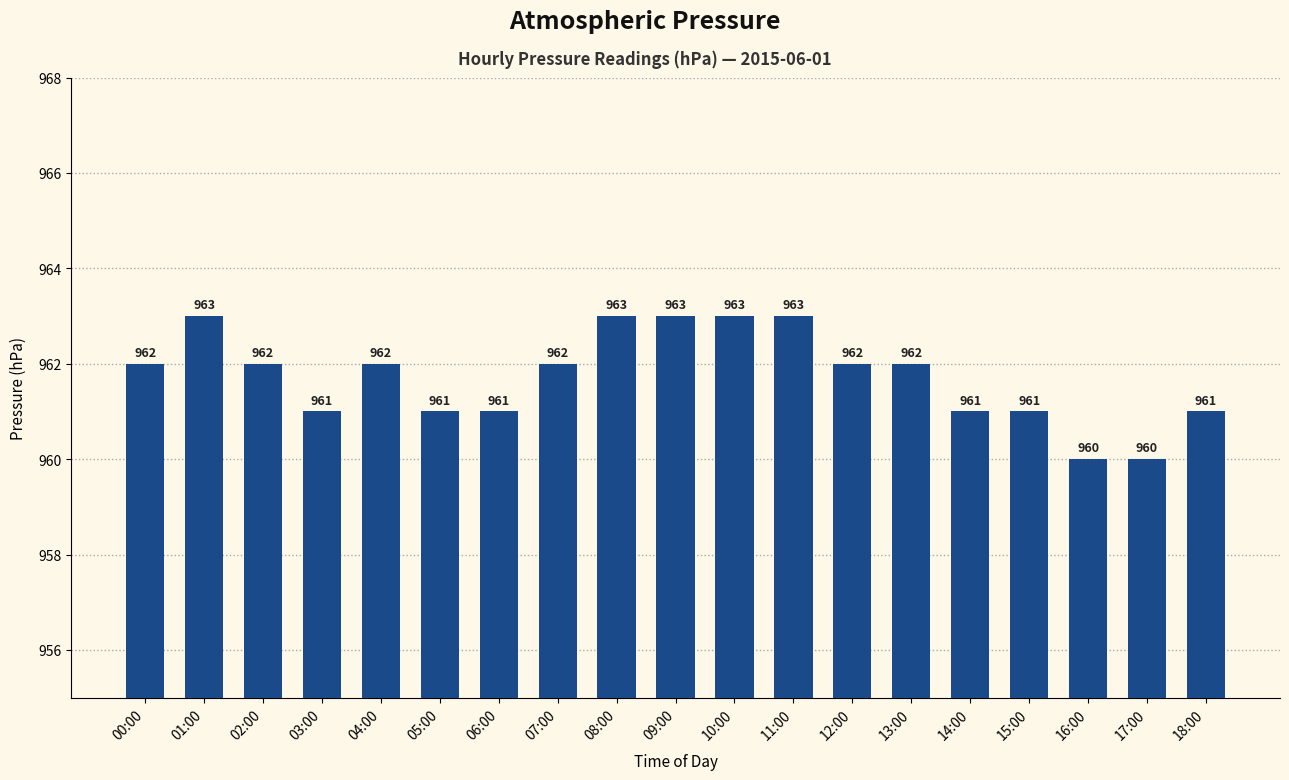

What position from the left is 17:00?

18